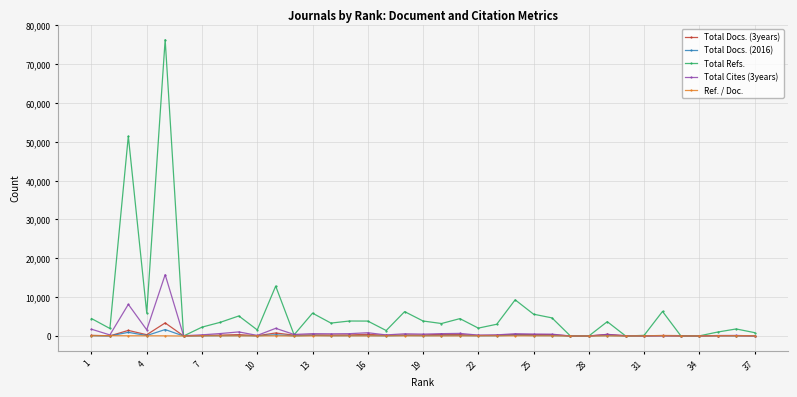

True or false: Total Refs. has more than 1 interior local peaks.

True